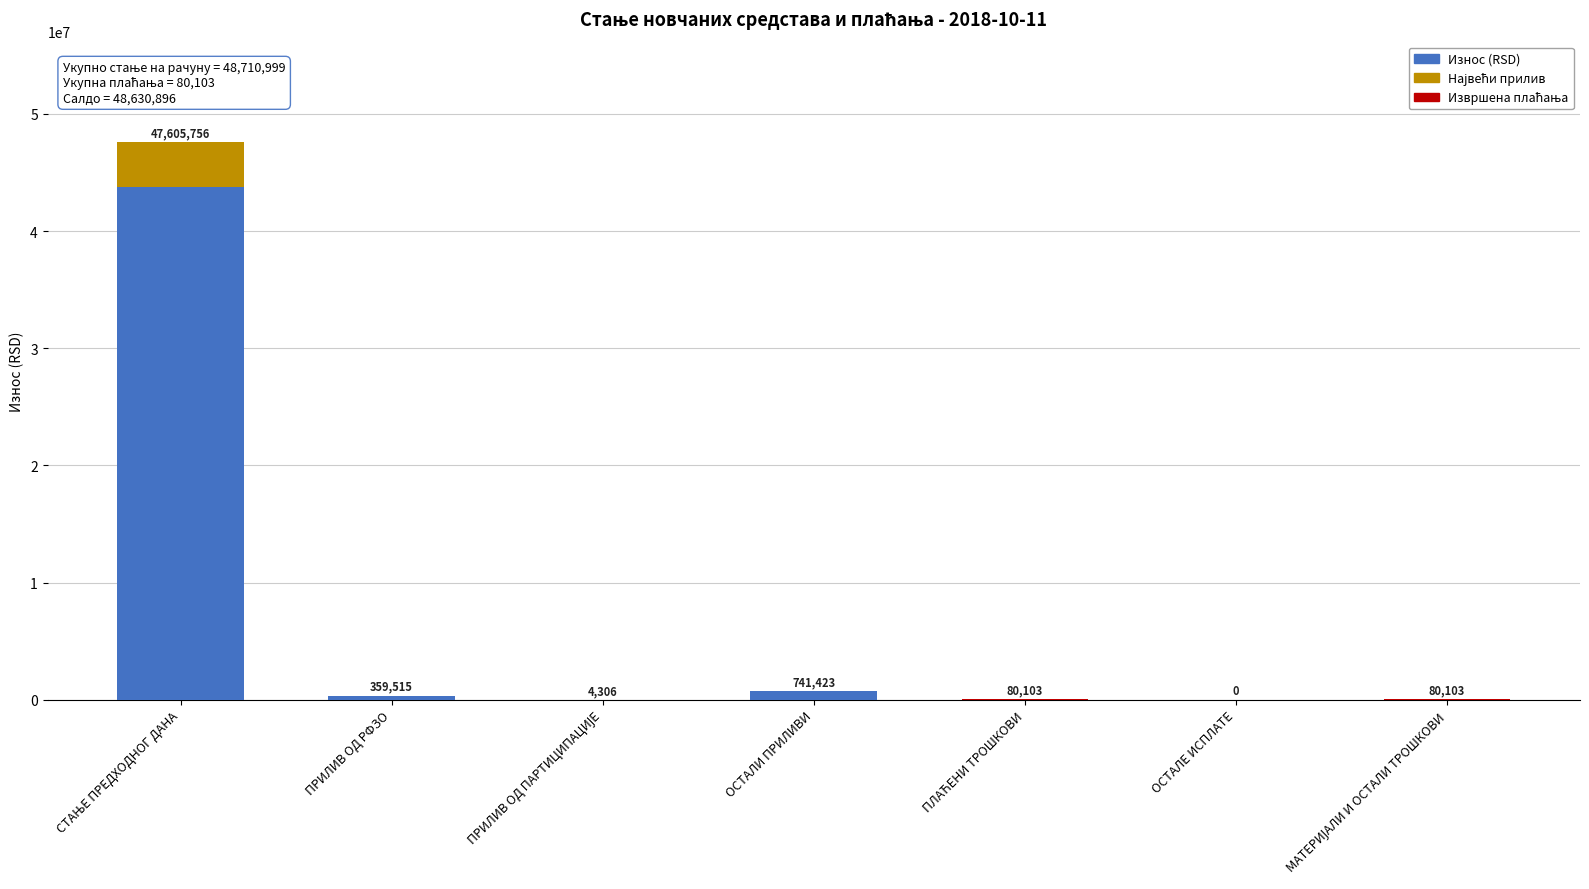

What is the label of the 4th bar from the right?

ОСТАЛИ ПРИЛИВИ